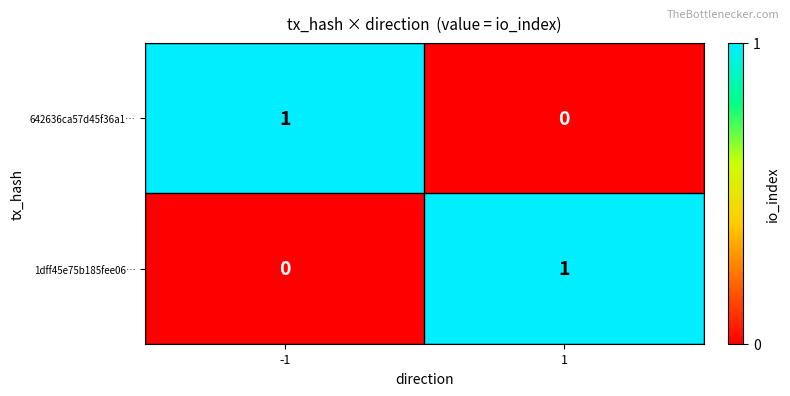

Rank the categories by 1dff45e75b185fee06… value from lowest to highest.

-1, 1